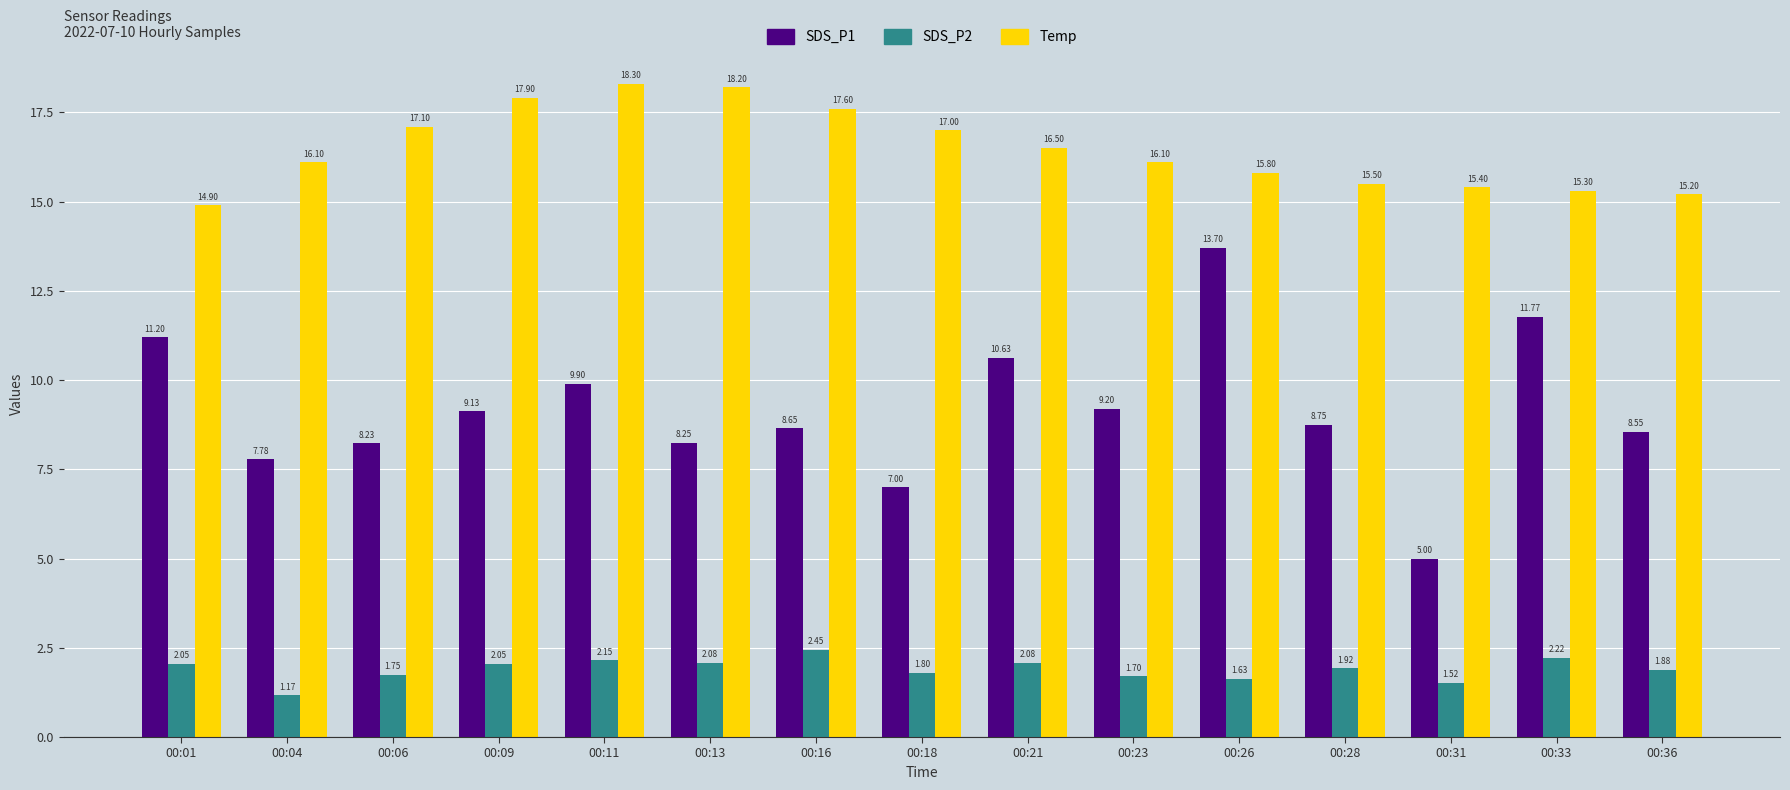

Are the bars horizontal?

No